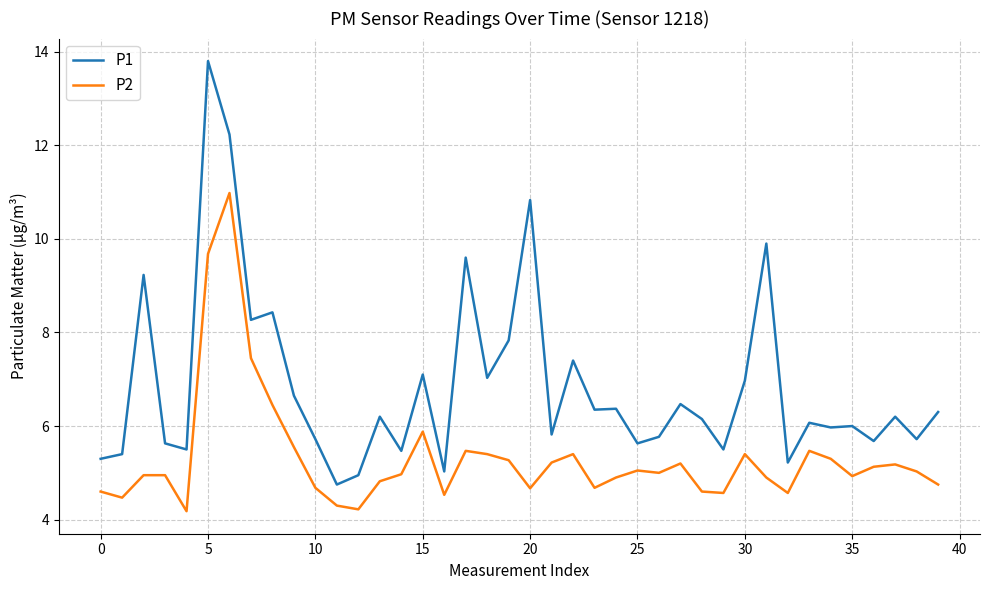

True or false: P2 and P1 cross at least once.

False